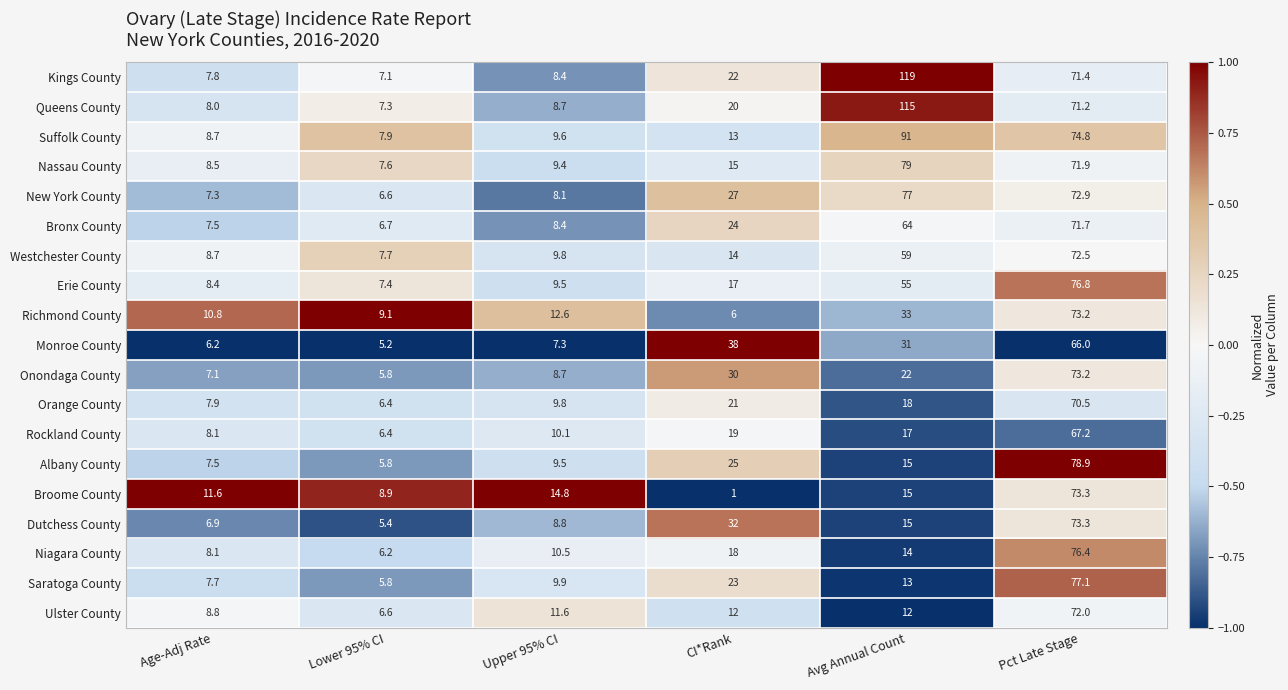

How many data points does each series have?

6